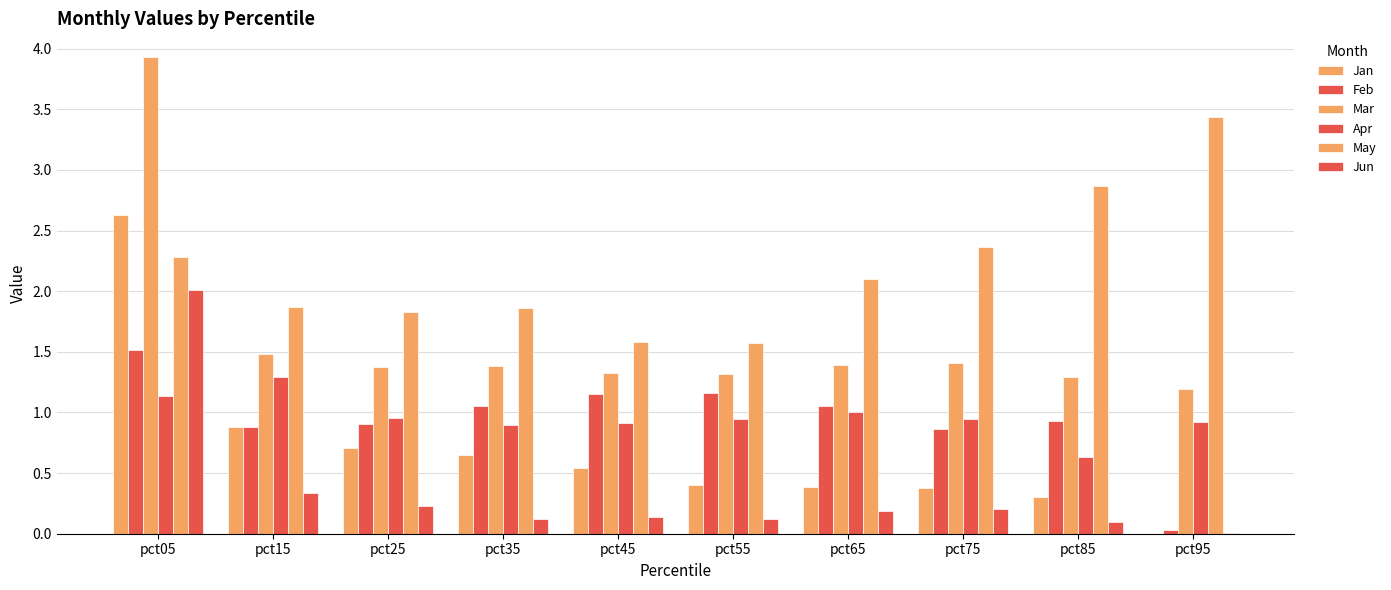

What is the total value across all series at pct75?

6.2